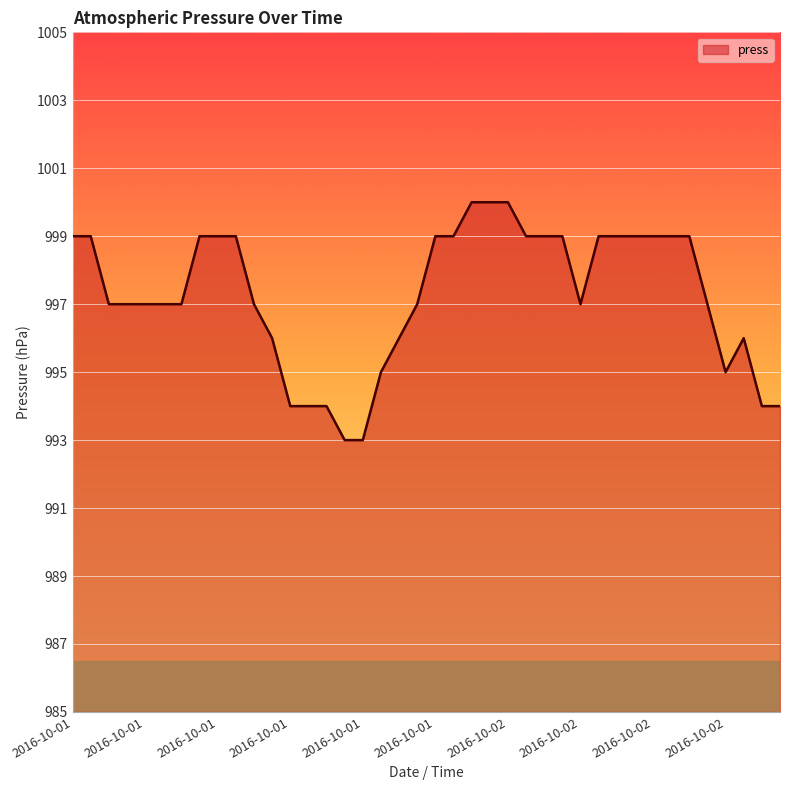

True or false: there are more than 0 points higher than both neighbors.

True